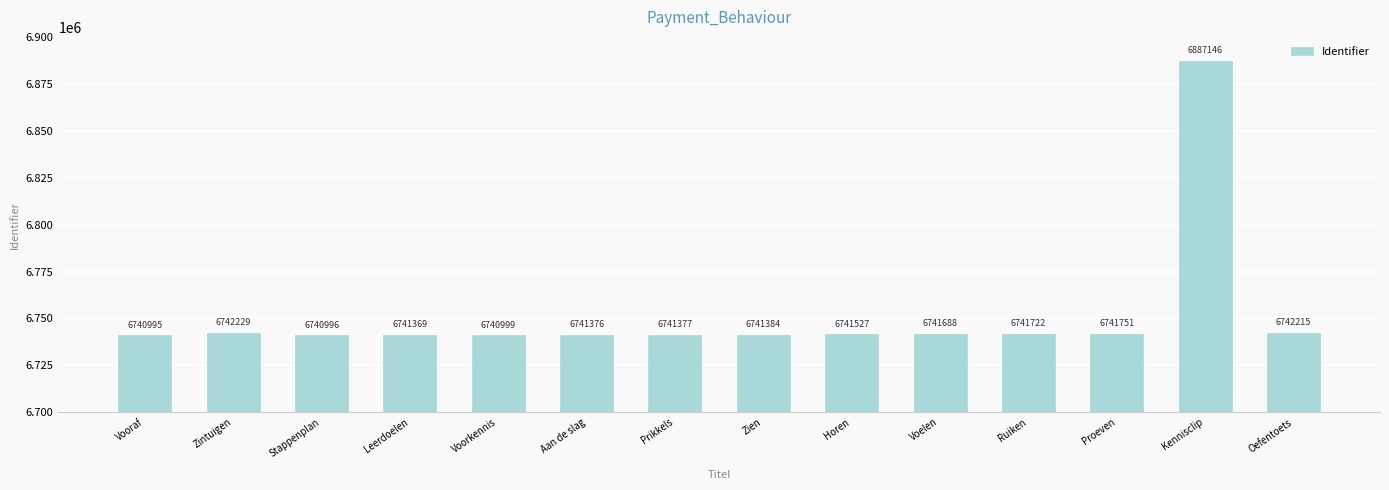

Rank the categories by value from lowest to highest.

Vooraf, Stappenplan, Voorkennis, Leerdoelen, Aan de slag, Prikkels, Zien, Horen, Voelen, Ruiken, Proeven, Oefentoets, Zintuigen, Kennisclip